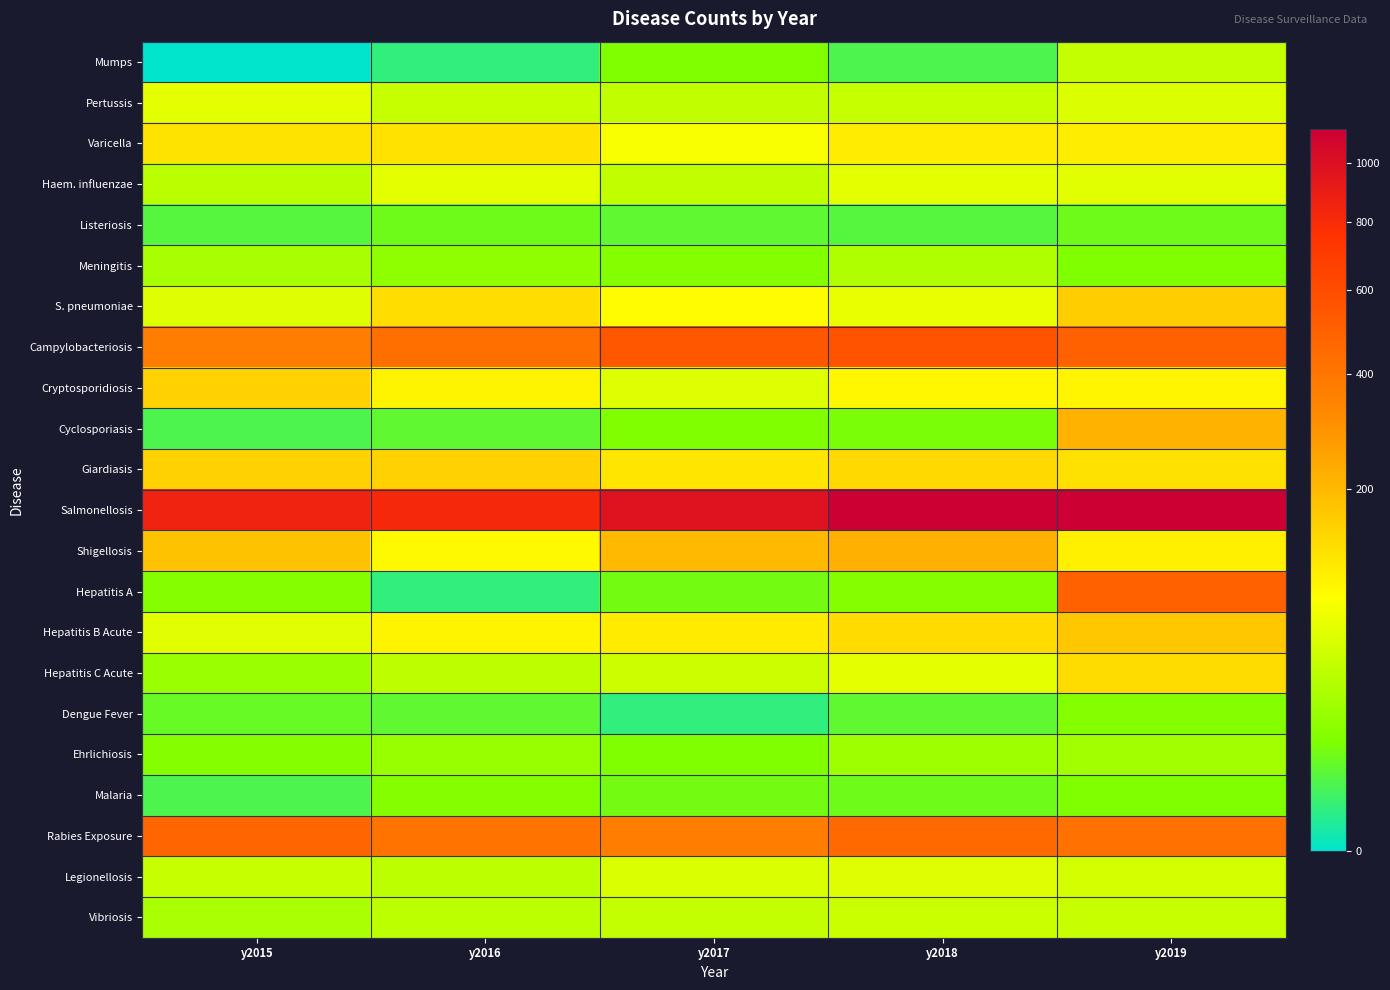

Which series has the largest total across all categories?

Salmonellosis